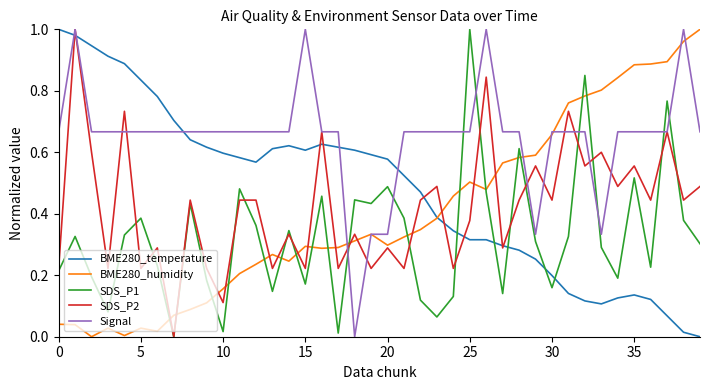

What are all the series names shown in the legend?

BME280_temperature, BME280_humidity, SDS_P1, SDS_P2, Signal